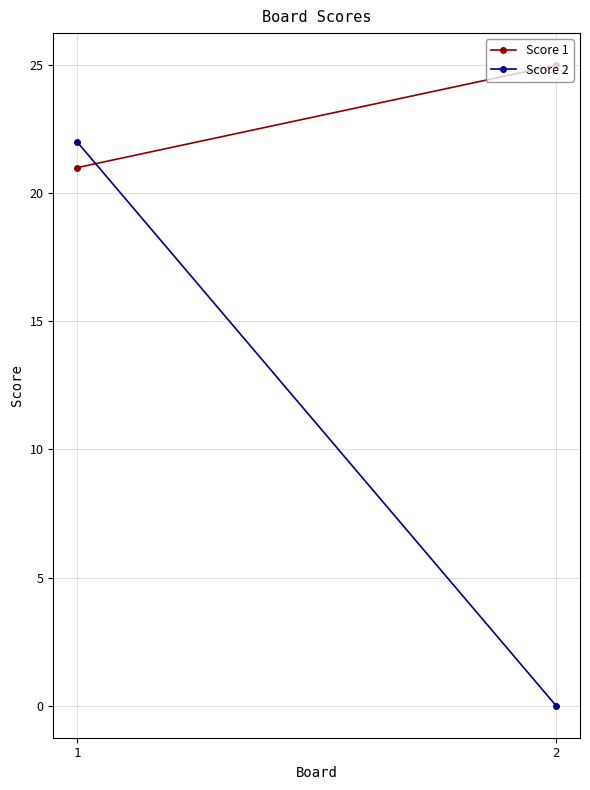

Reading right to left, list all the values displayed in this chart.

Score 1: 2=25	1=21
Score 2: 2=0	1=22